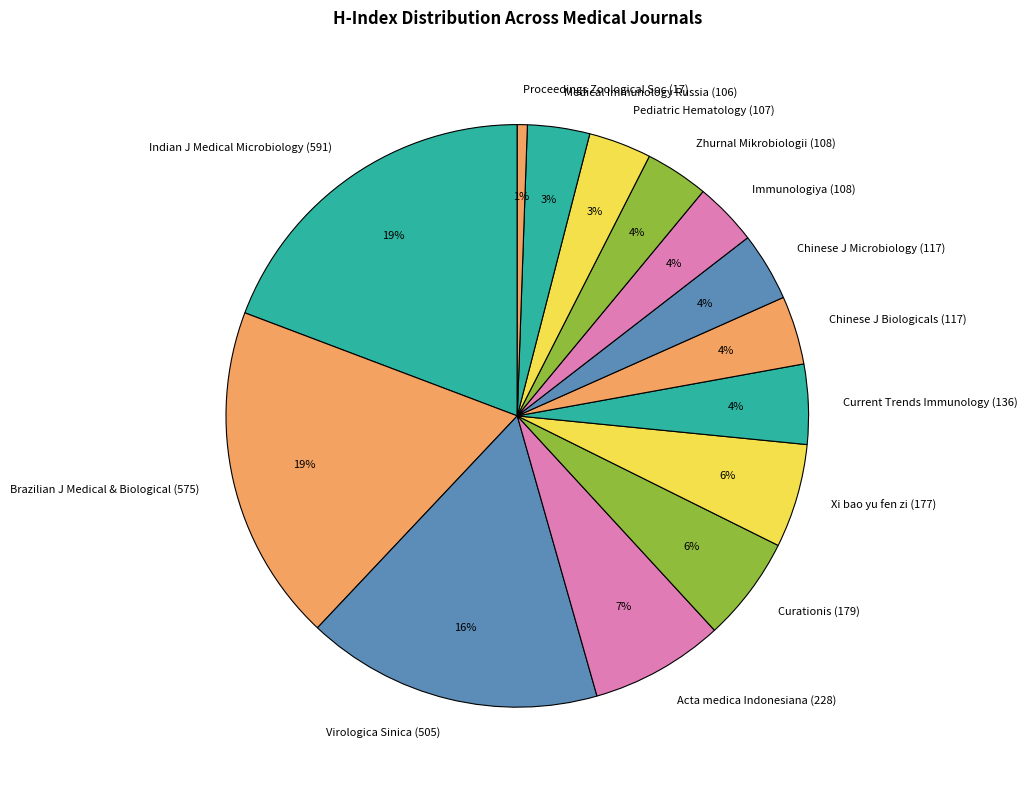

Which has a higher value, Proceedings Zoological Soc (17) or Chinese J Biologicals (117)?

Chinese J Biologicals (117)